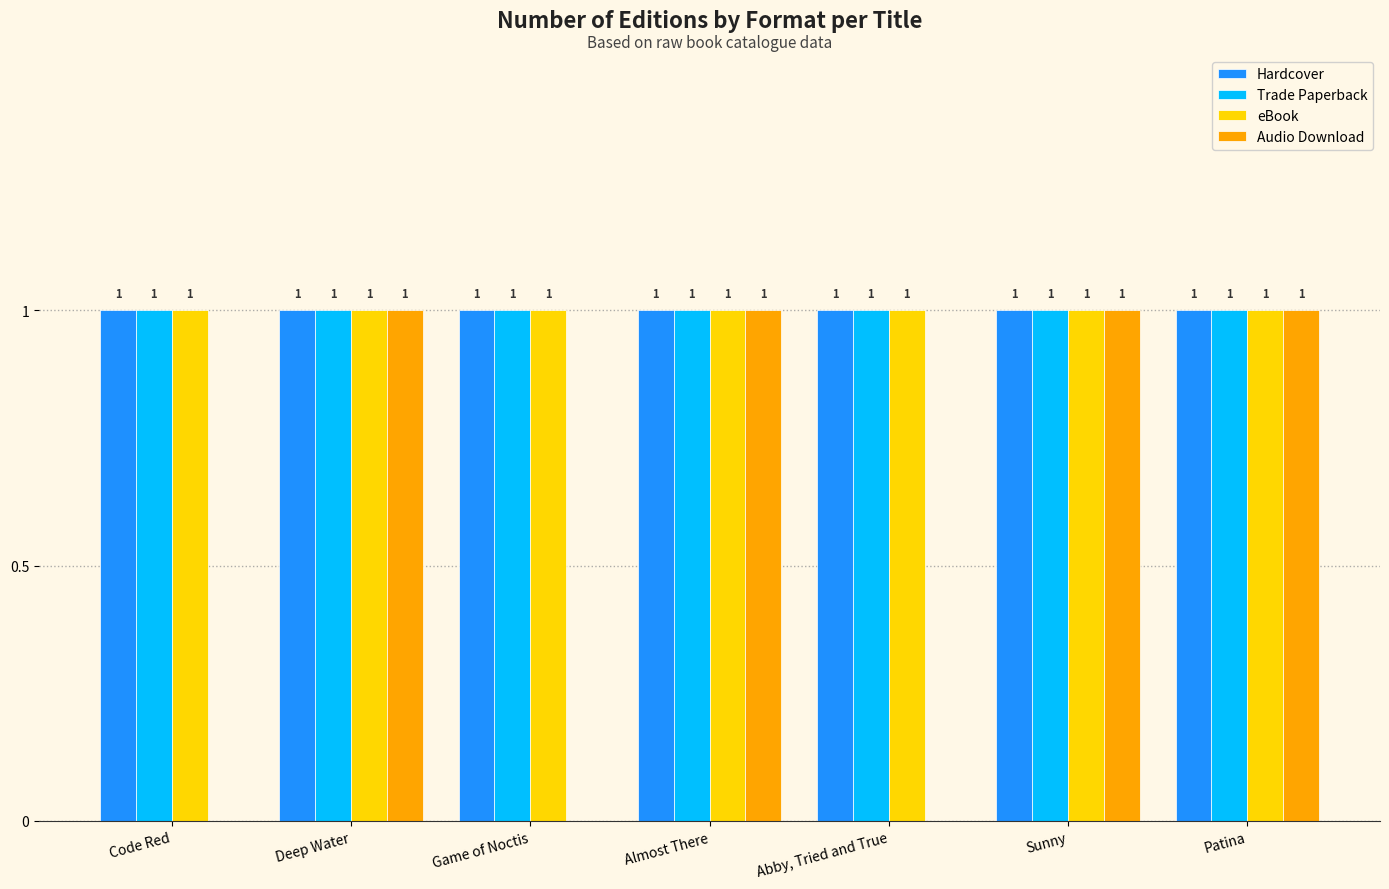

How many groups of bars are there?

7